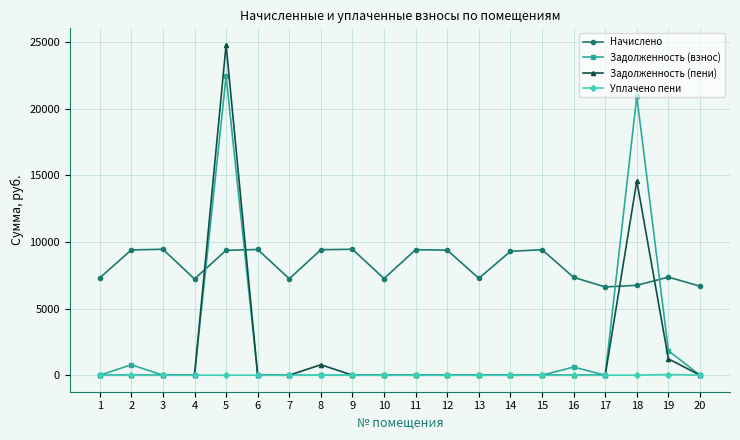

List the series in order of their peak value, highest first.

Задолженность (пени), Задолженность (взнос), Начислено, Уплачено пени